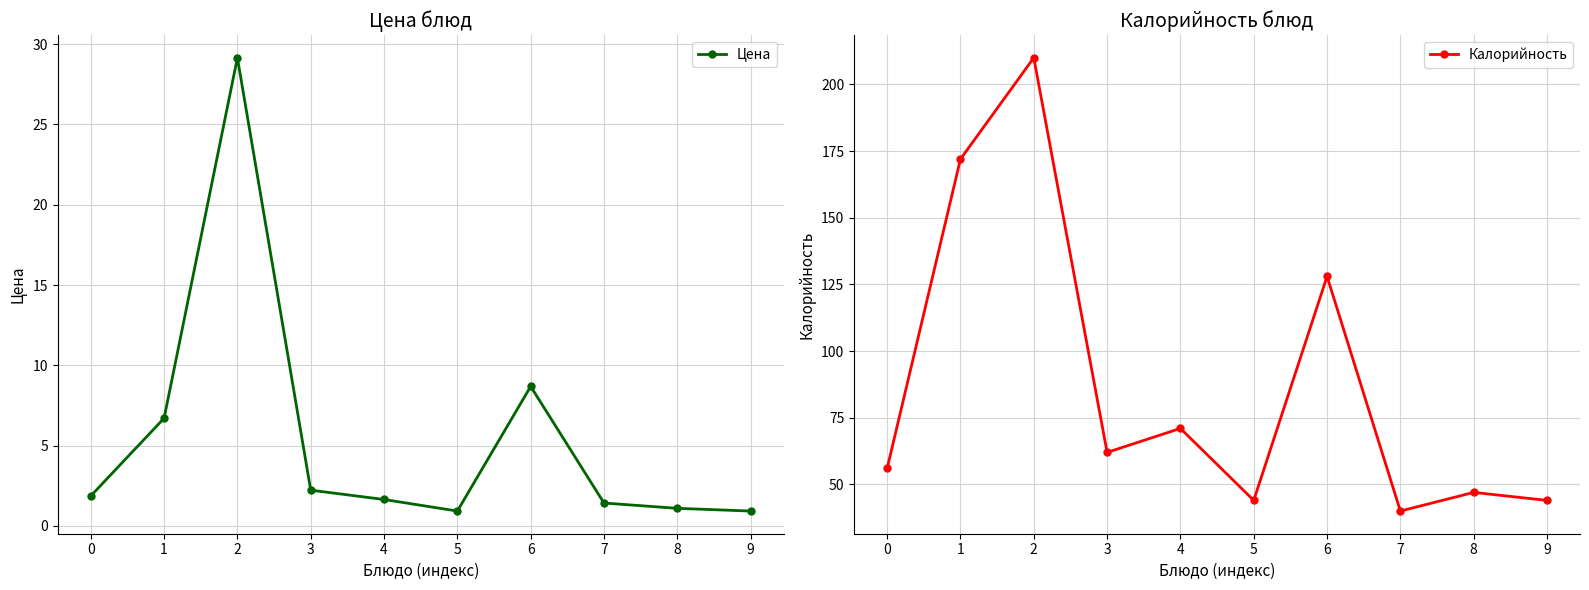

How many lines are shown in the chart?

2